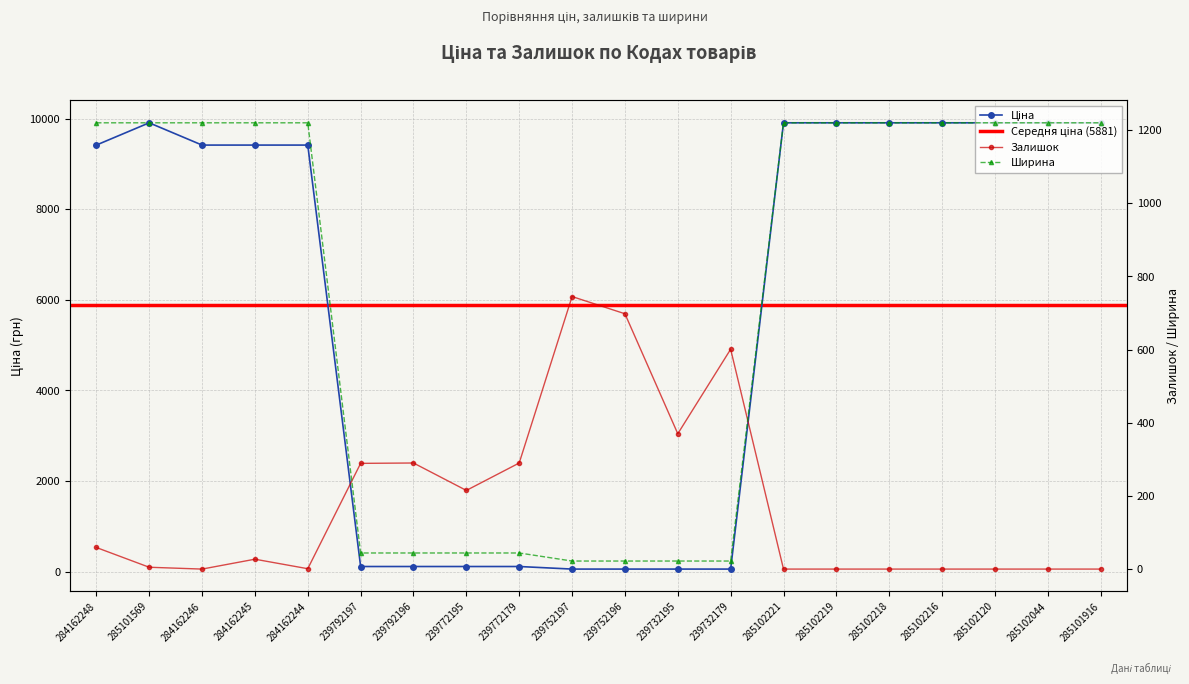

In Ціна, how many points are higher than both neighbors (excluding endpoints)?

1